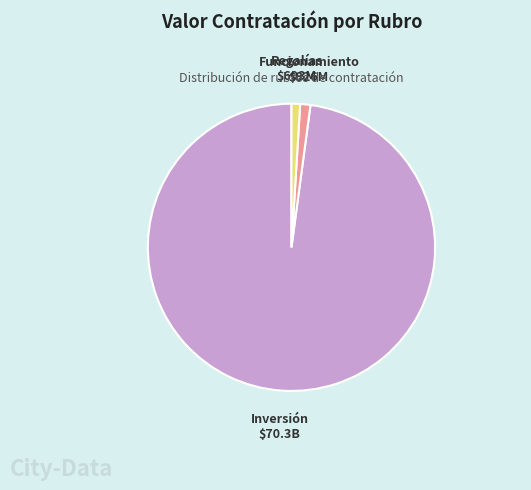

Is there a majority slice in this chart?

Yes